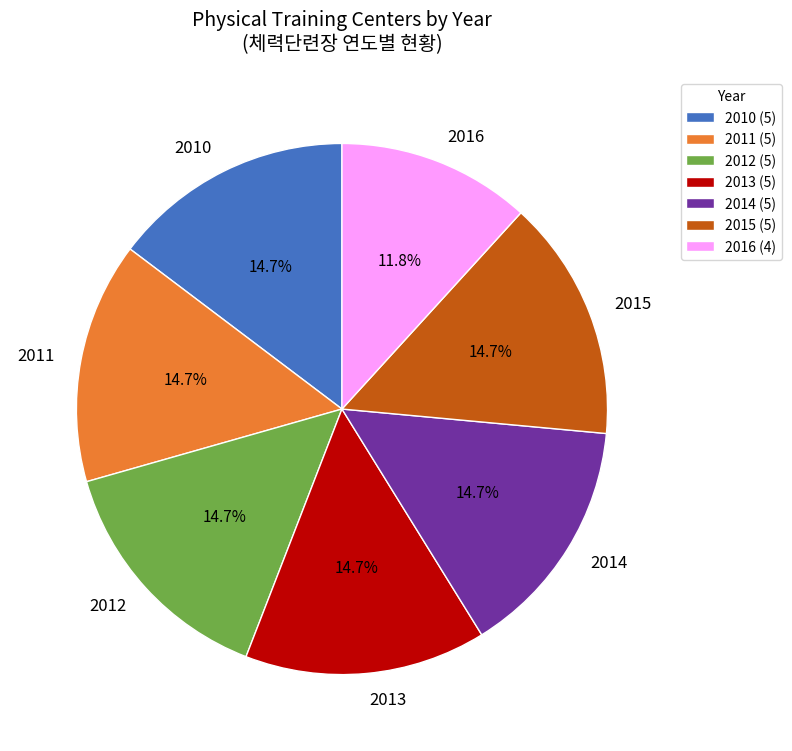

What percentage do 2013 and 2011 together represent?

29.4%